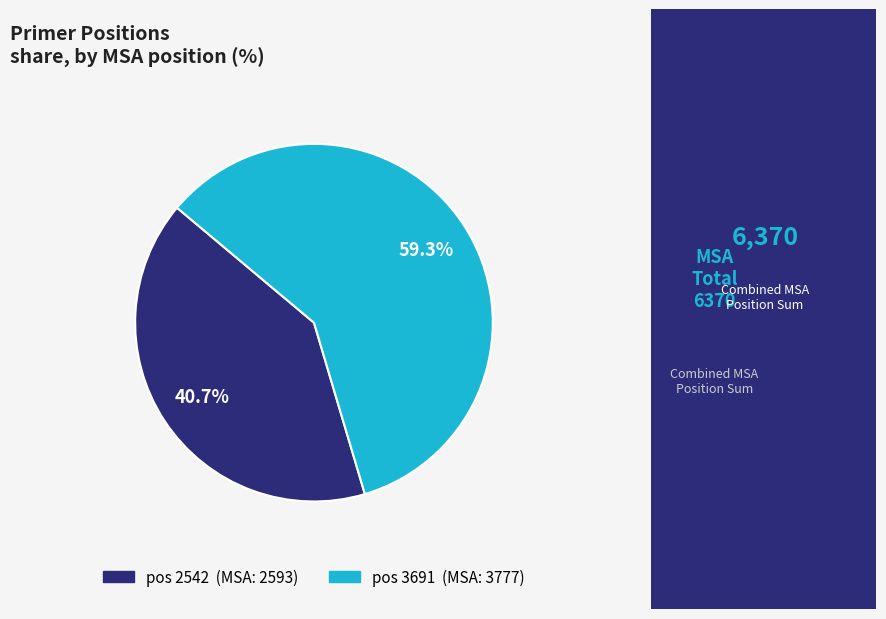

Is there any slice that represents more than half of the pie?

Yes